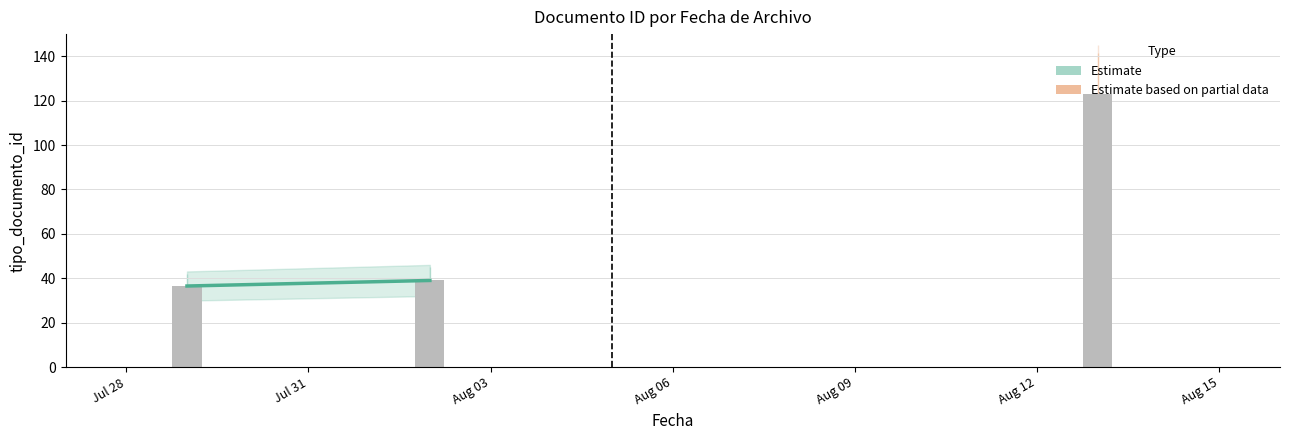

At which label is the value closest to 79?

Aug 03